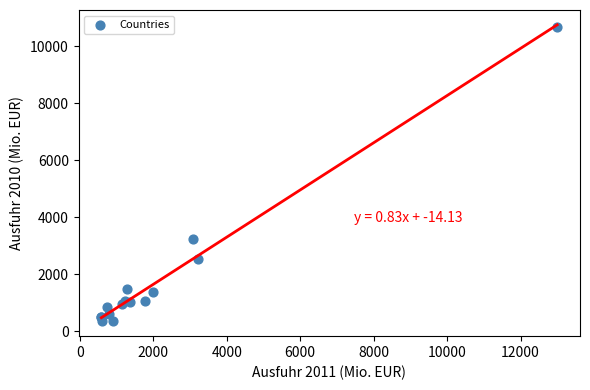

What Y value in the scatter plot is closest to 5520?

3248.7